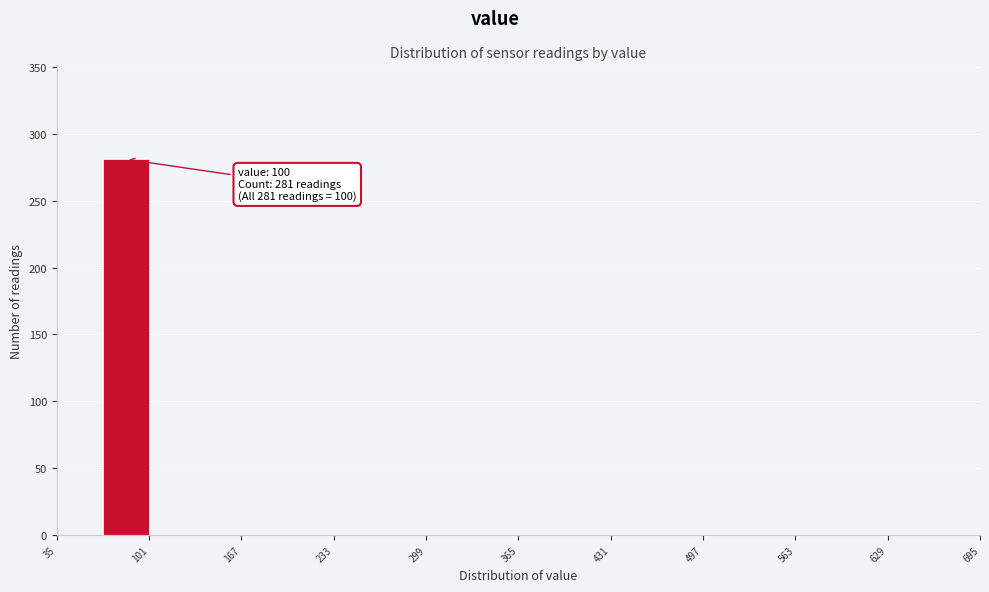

Around what value on the x-axis is the tallest bar? Give the approximate position of its centre, as read against the axis.

80